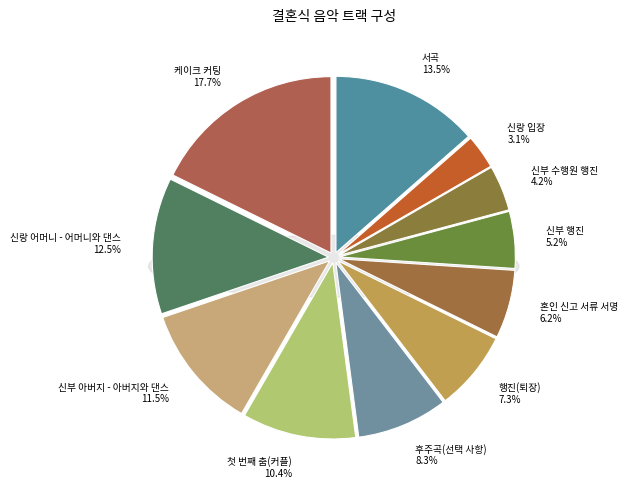

Is the sum of 신랑 어머니 - 어머니와 댄스 and 첫 번째 춤(커플) greater than half?

No